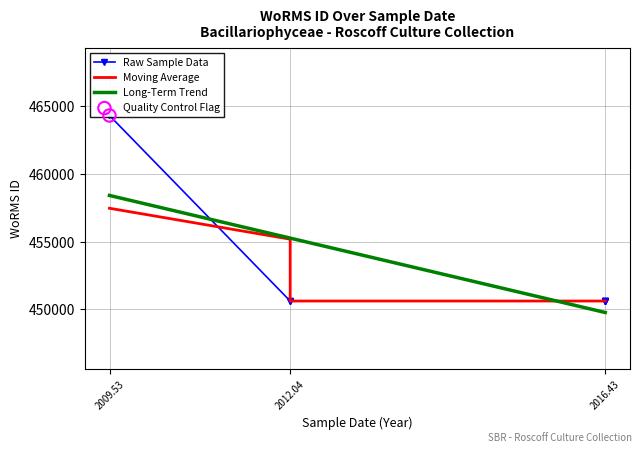

Between 2009-07-12 and 2016-06-07, which is larger?

2009-07-12